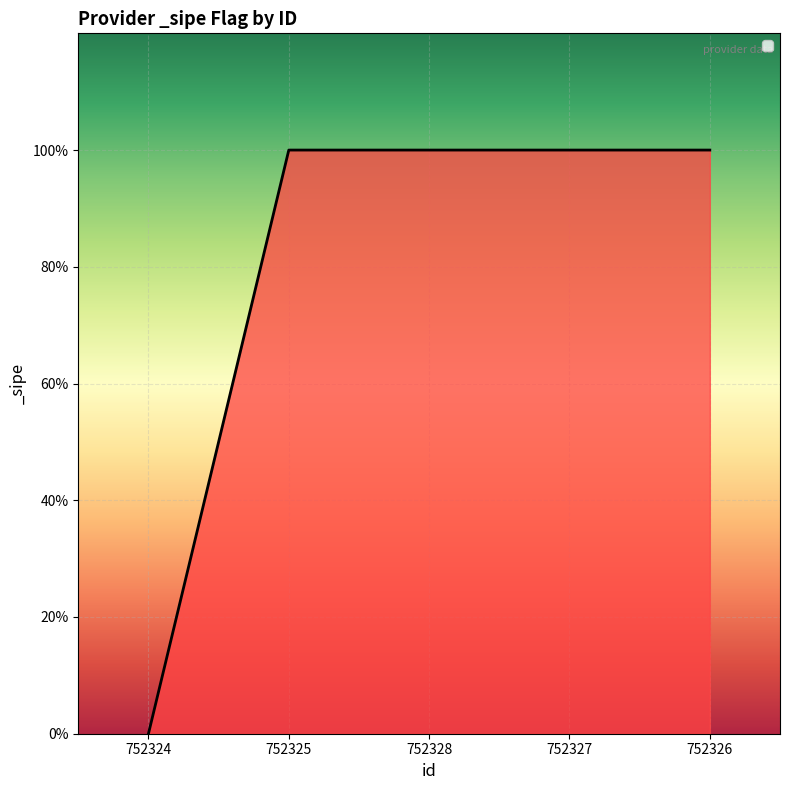

What is the difference between the second highest and minimum values?

1